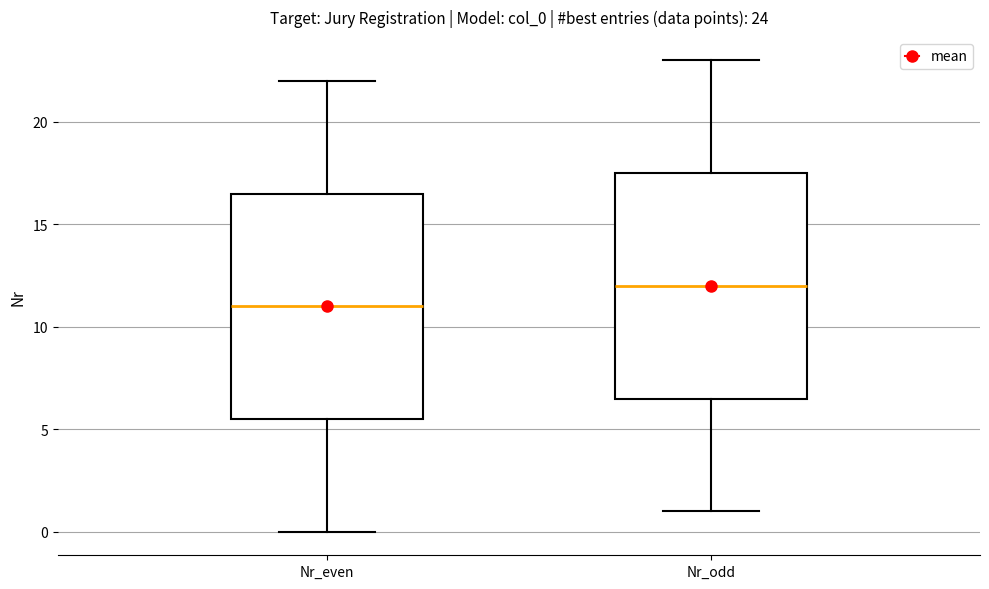

Which box has the highest median line?

Nr_odd